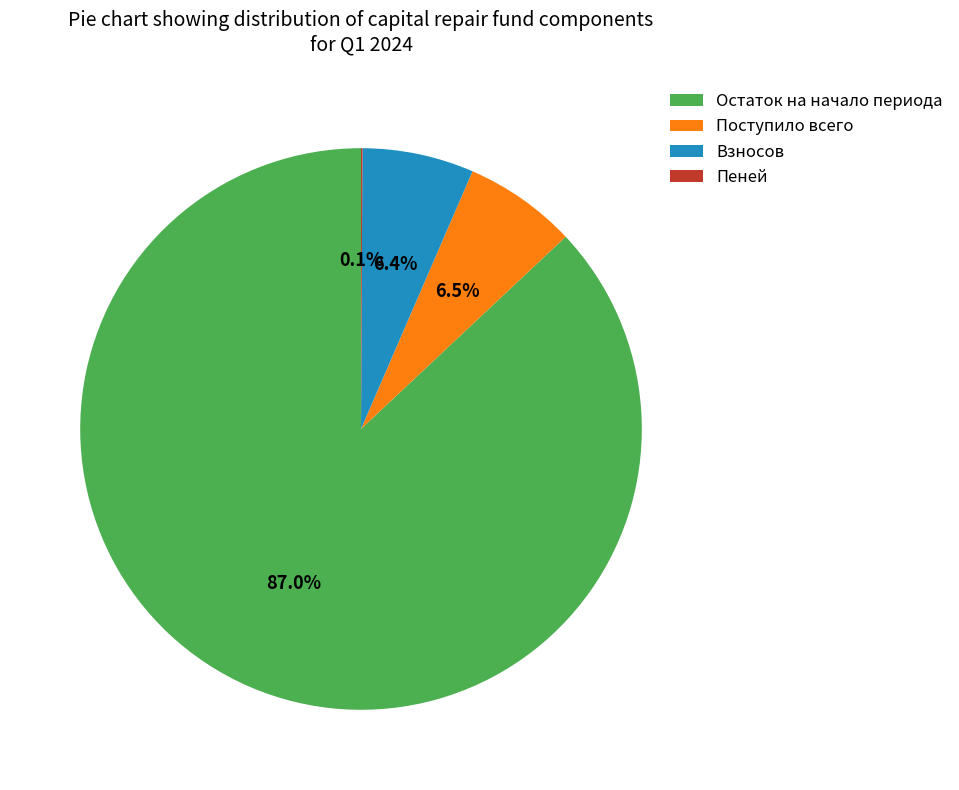

Approximately how many times larger is the value at Остаток на начало периода compared to Поступило всего?

13.4